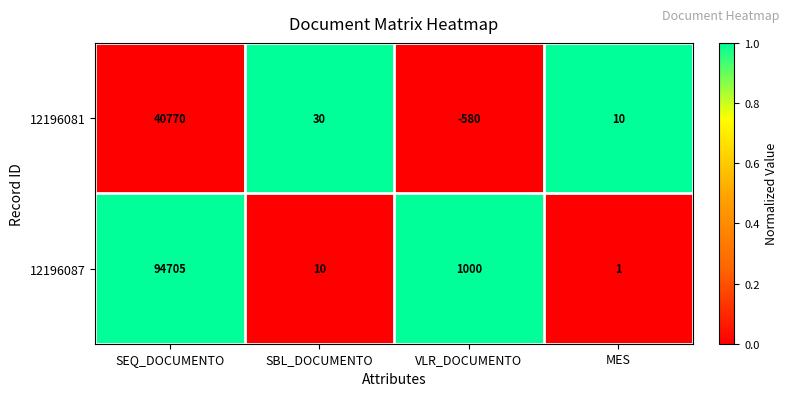

Which series has the largest total across all categories?

12196087